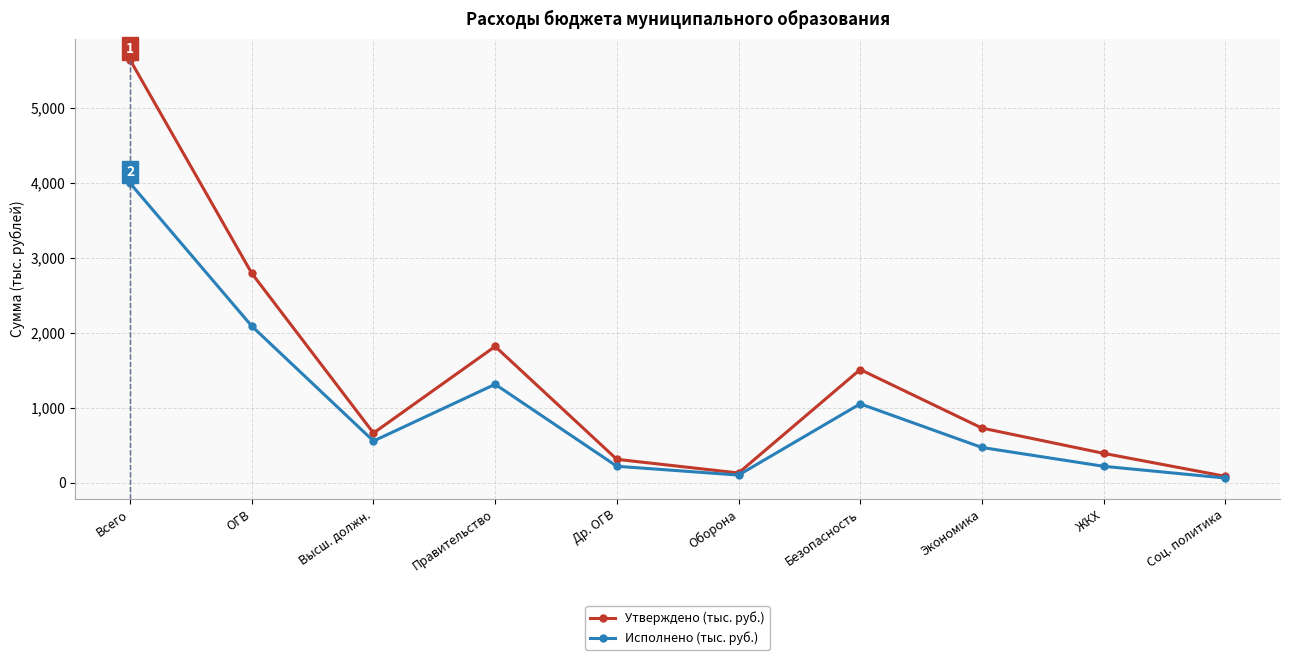

Is it true that Утверждено (тыс. руб.) equals 1509.0 at Безопасность?

True